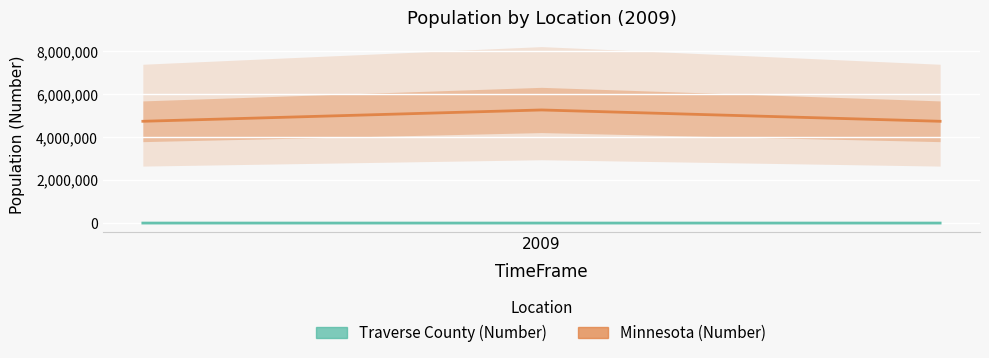

Is the value of Traverse County (Number) at 2009 greater than the value of Minnesota (Number) at 1?

No